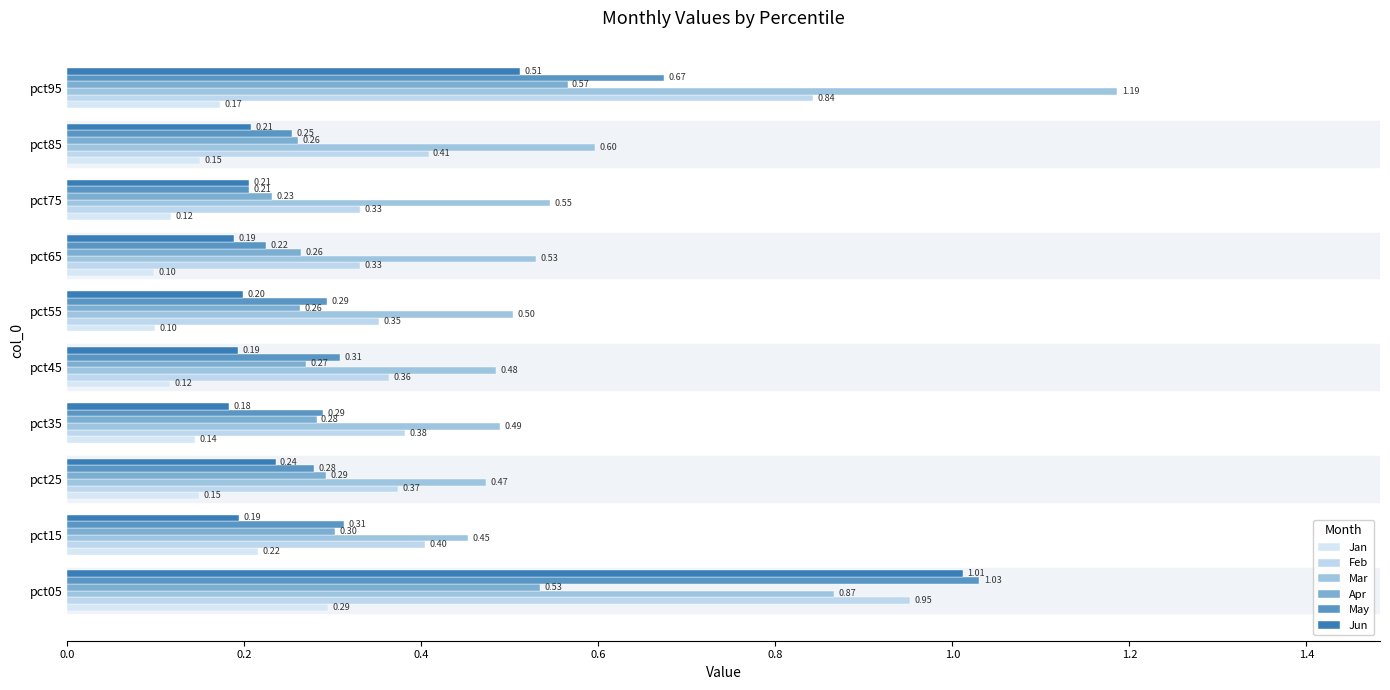

How many distinct data groups are displayed?

6